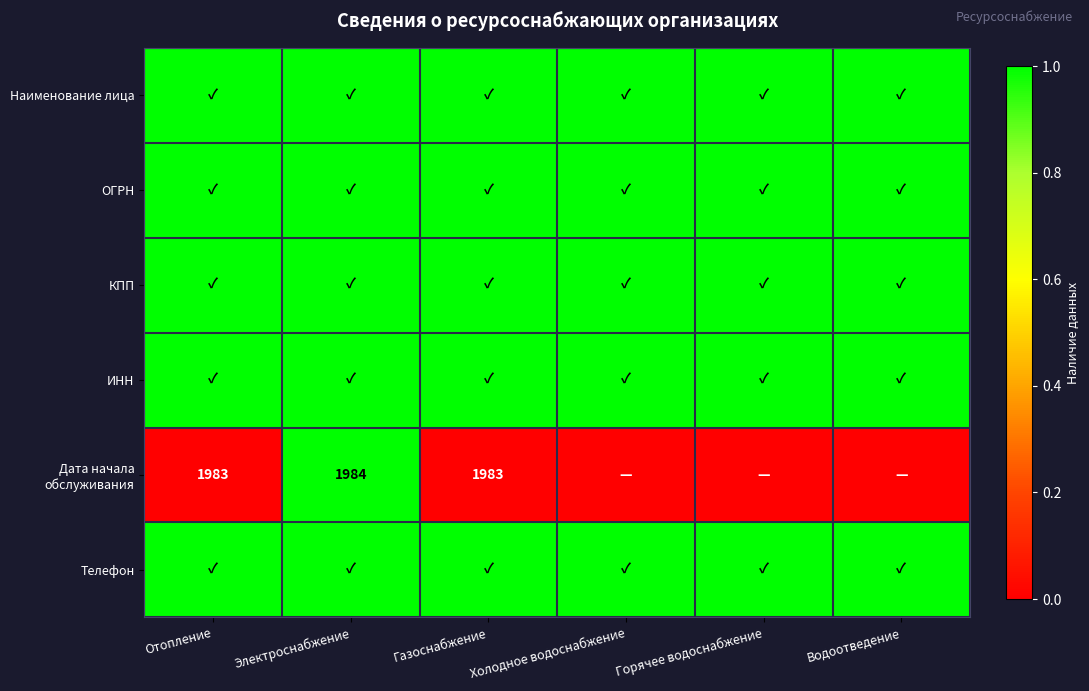

What is the difference between the highest and lowest values at Отопление?

1